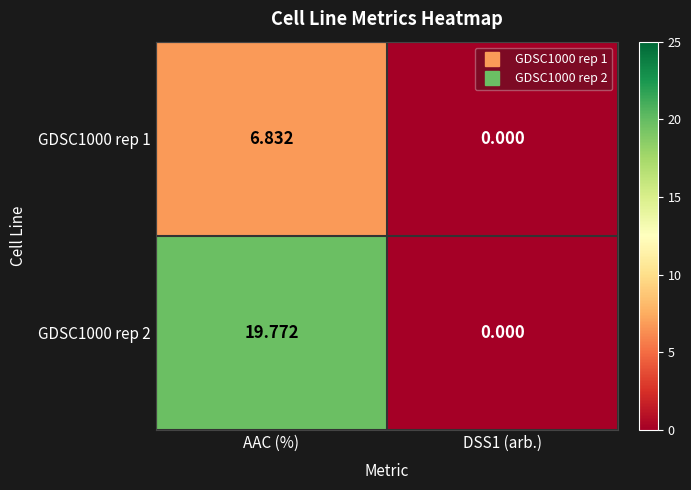

At which category is the sum across all series the highest?

AAC (%)